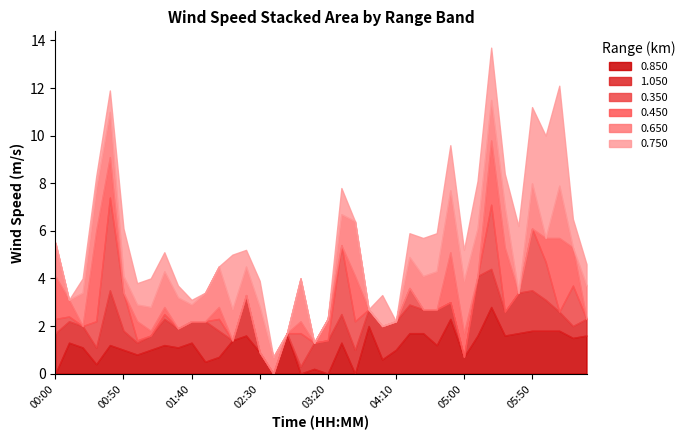

Is the value of 0.650 at 2011/11/19 01:30 greater than the value of 0.850 at 2011/11/19 00:30?

Yes